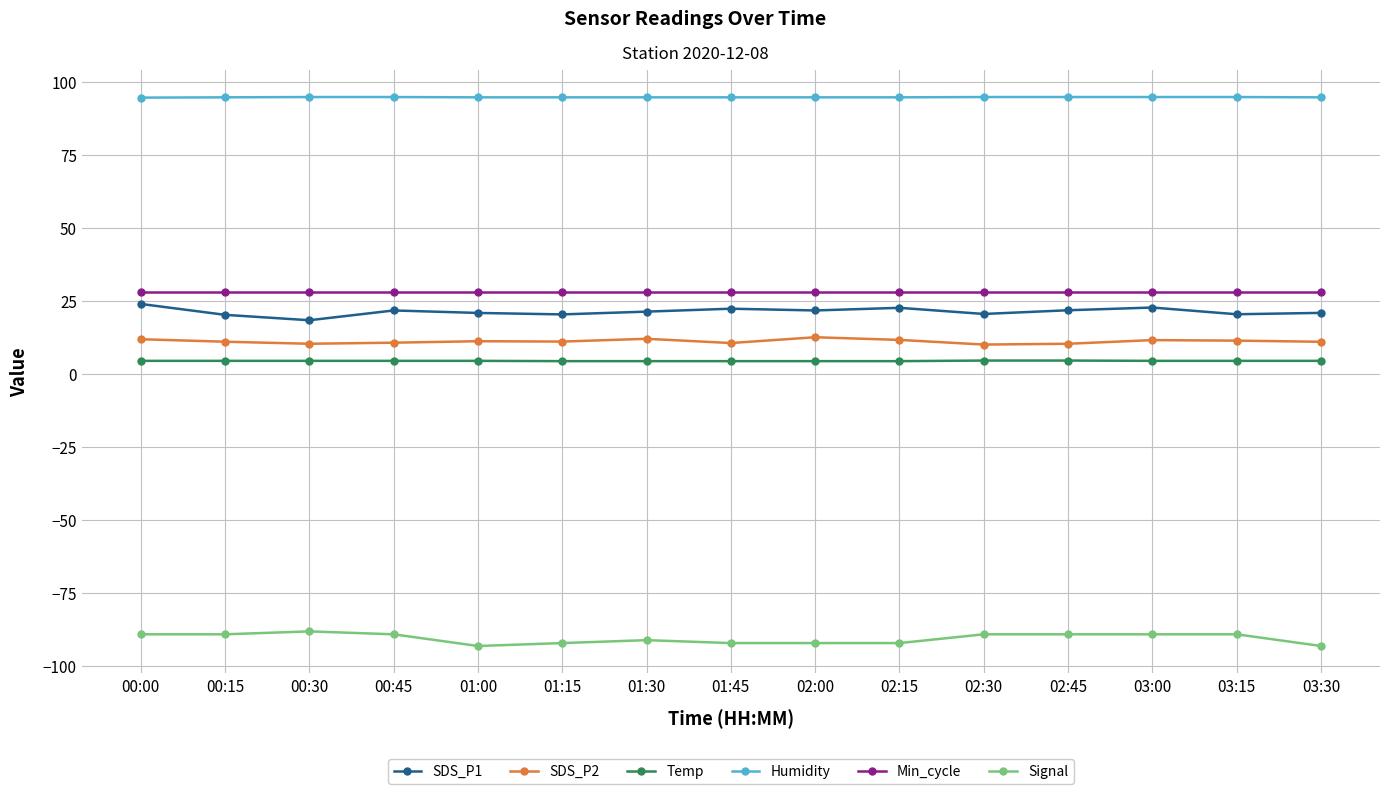

What is the greatest value displayed?

94.9